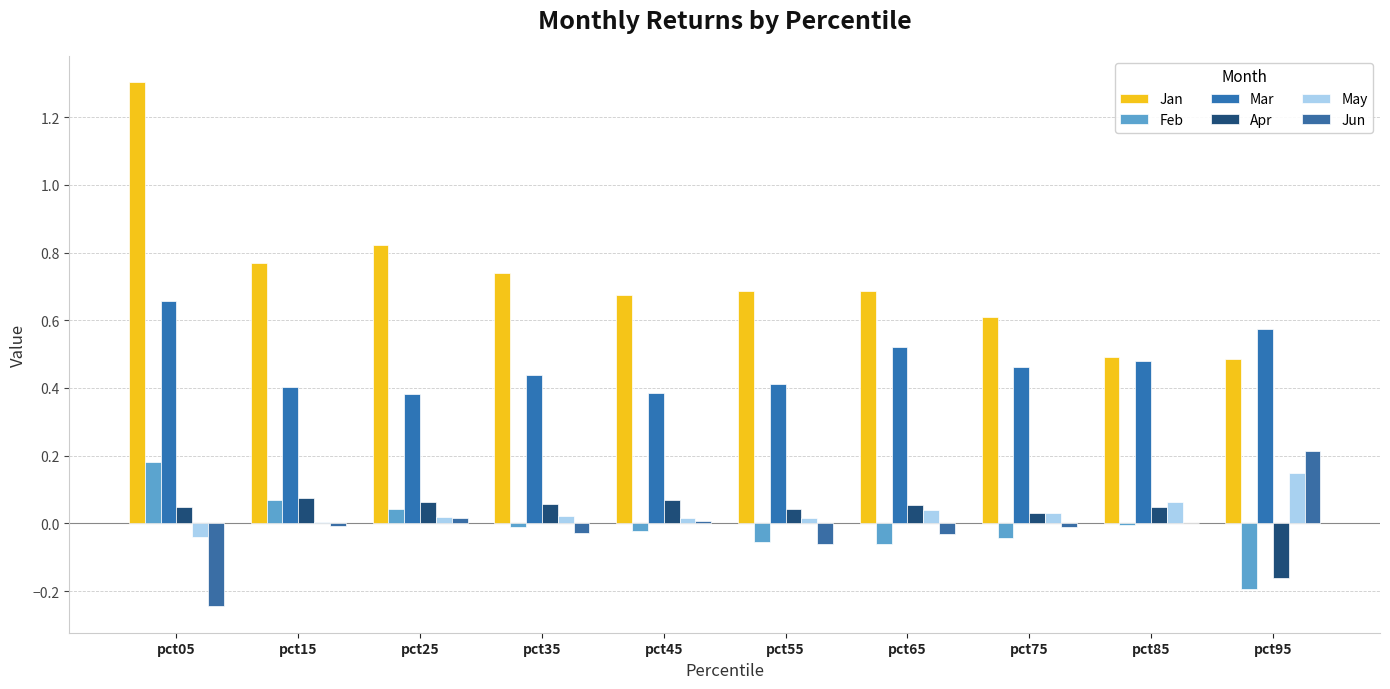

Reading right to left, extract all data points from this chart.

Jan: 0.5	0.5	0.6	0.7	0.7	0.7	0.7	0.8	0.8	1.3
Feb: -0.2	-0.0	-0.0	-0.1	-0.1	-0.0	-0.0	0.0	0.1	0.2
Mar: 0.6	0.5	0.5	0.5	0.4	0.4	0.4	0.4	0.4	0.7
Apr: -0.2	0.0	0.0	0.1	0.0	0.1	0.1	0.1	0.1	0.0
May: 0.1	0.1	0.0	0.0	0.0	0.0	0.0	0.0	0.0	-0.0
Jun: 0.2	0.0	-0.0	-0.0	-0.1	0.0	-0.0	0.0	-0.0	-0.2